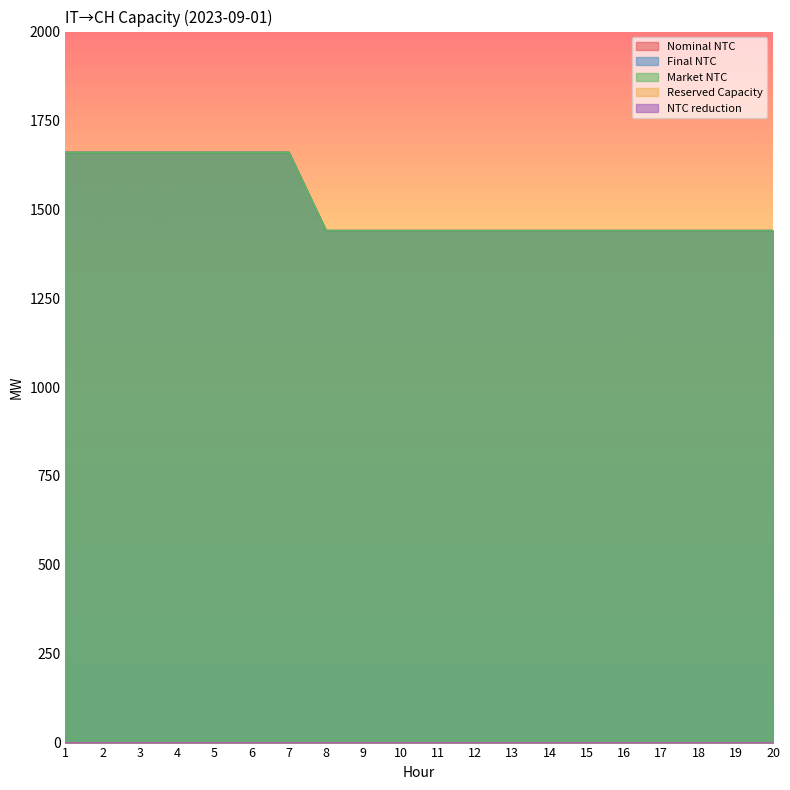

Is it true that Nominal NTC equals 1660 at 7?

True